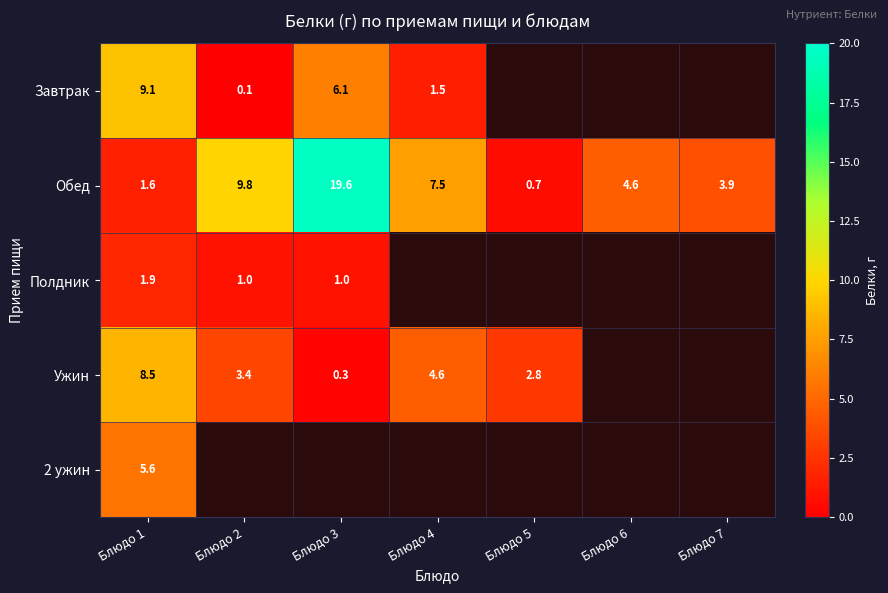

What is the maximum value shown in the chart?

19.6